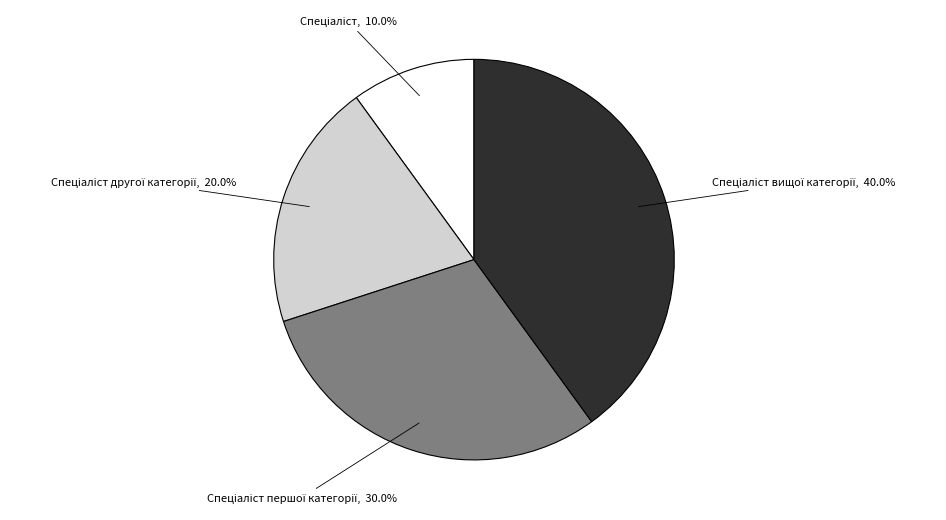

Is there a majority slice in this chart?

No